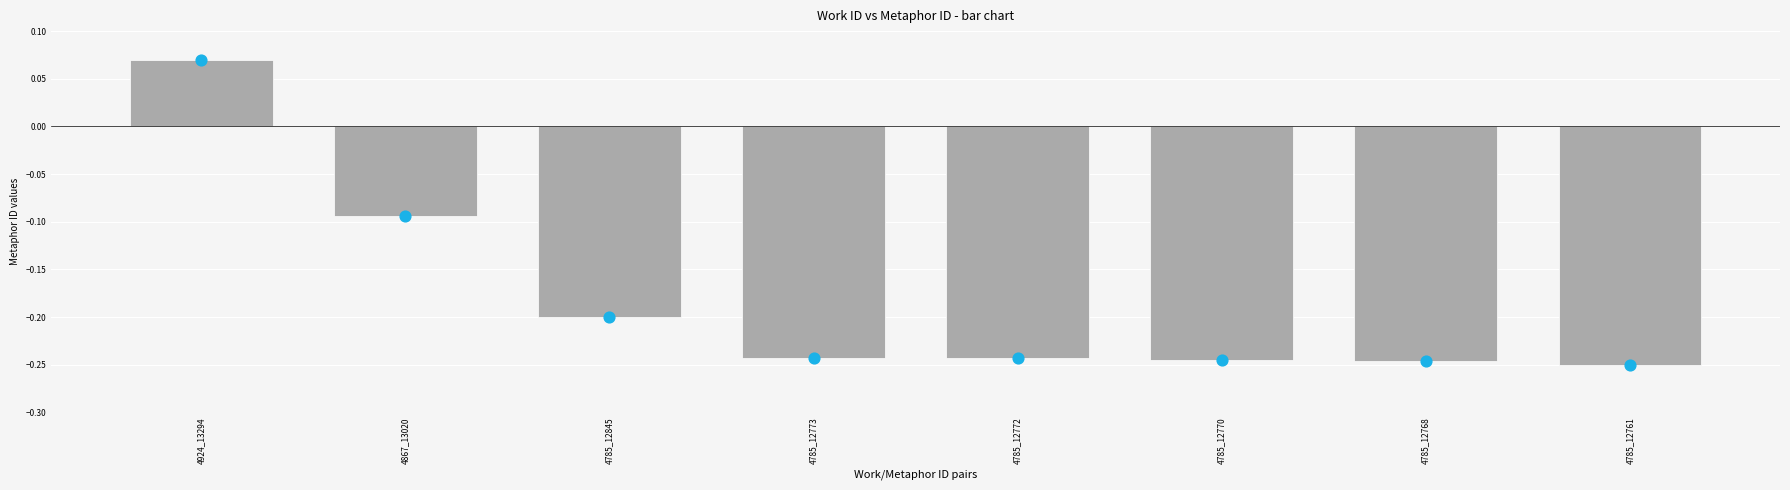

Which series contains the highest Y value?

id